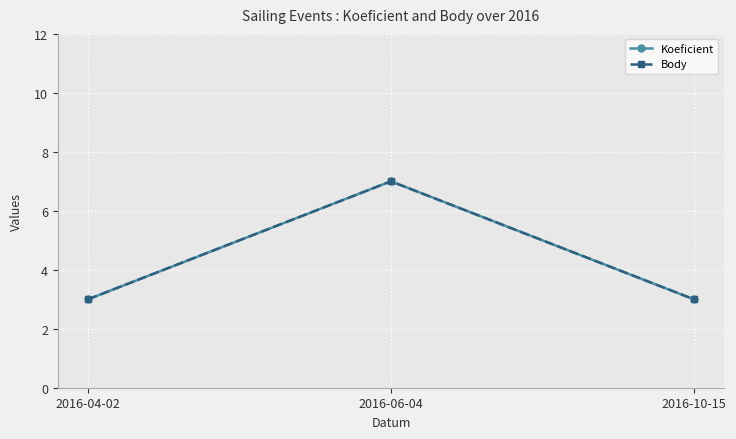

Reading left to right, transcribe all the data shown in this chart.

Koeficient: 3	7	3
Body: 3	7	3